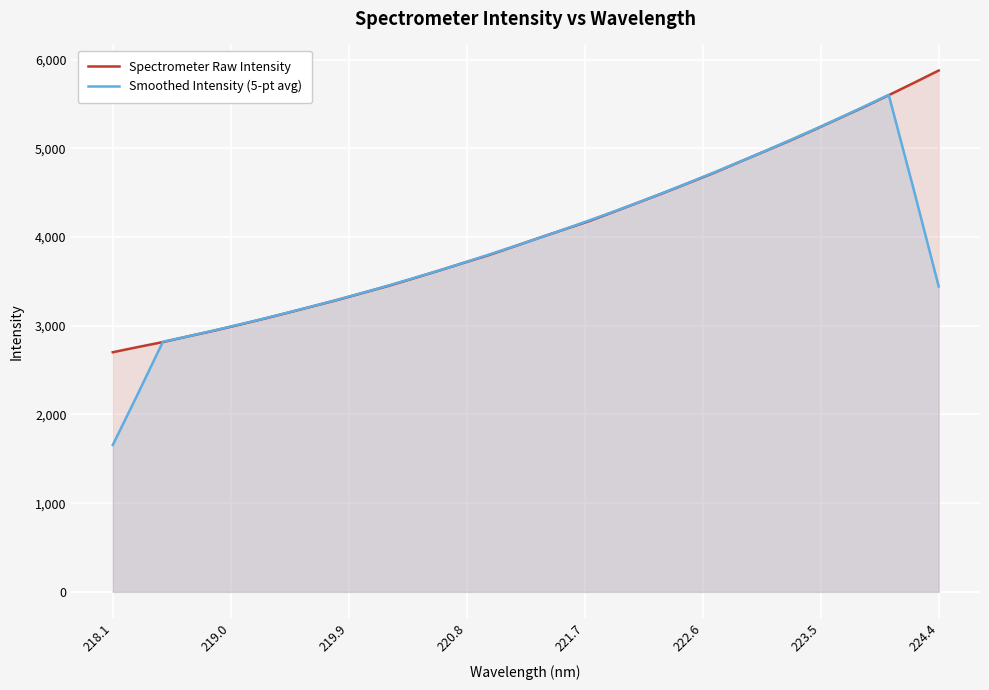

True or false: Smoothed Intensity (5-pt avg) has more than 1 points higher than both neighbors.

False